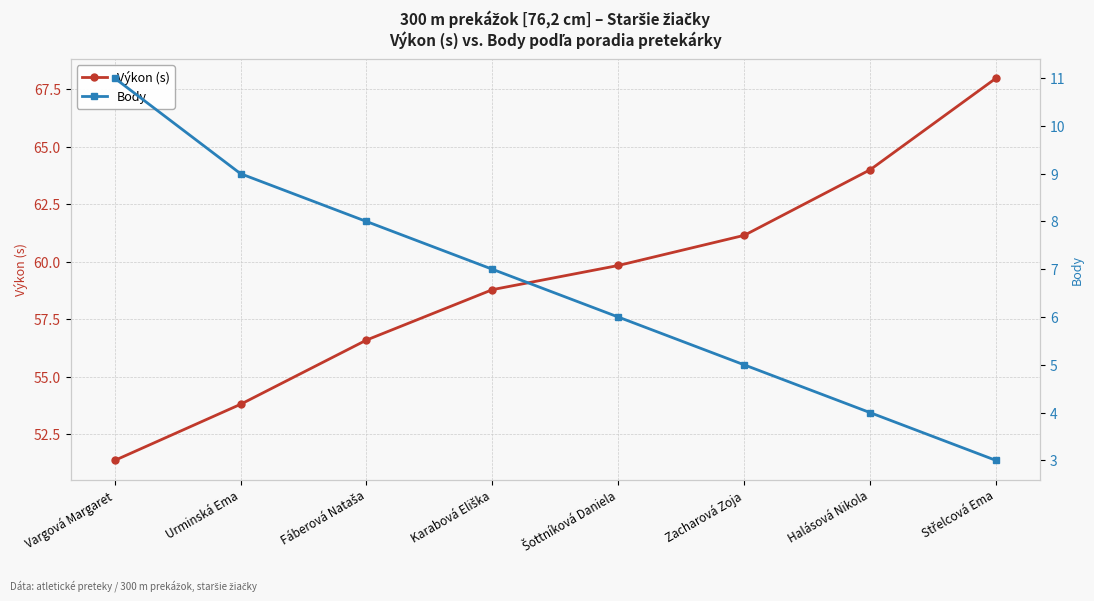

Is the value of Výkon (s) at Urminská Ema greater than the value of Body at Urminská Ema?

Yes